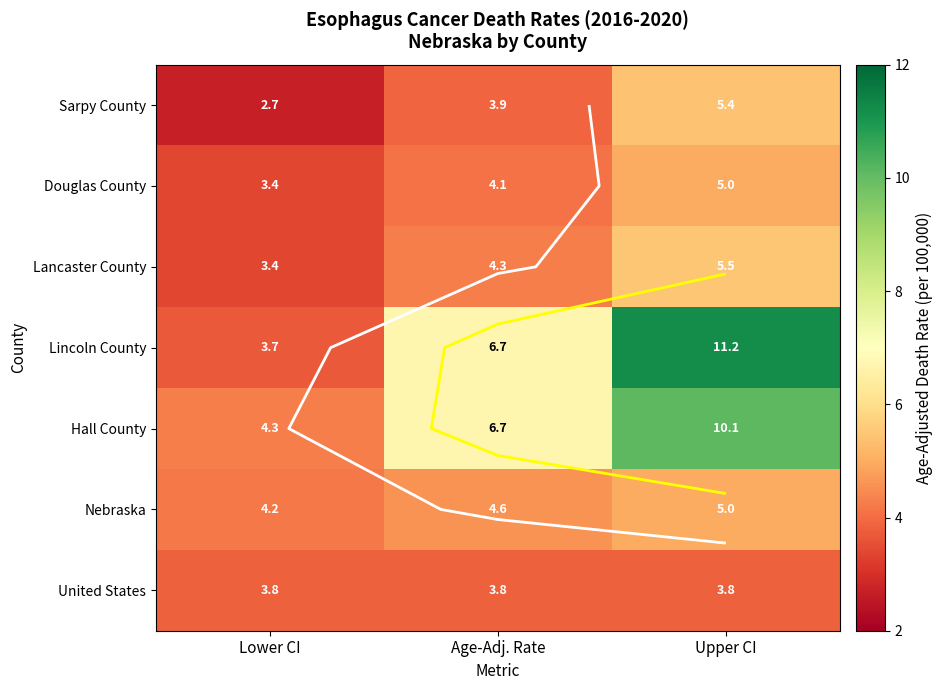

Which category has the lowest value in the Nebraska series?

Lower CI